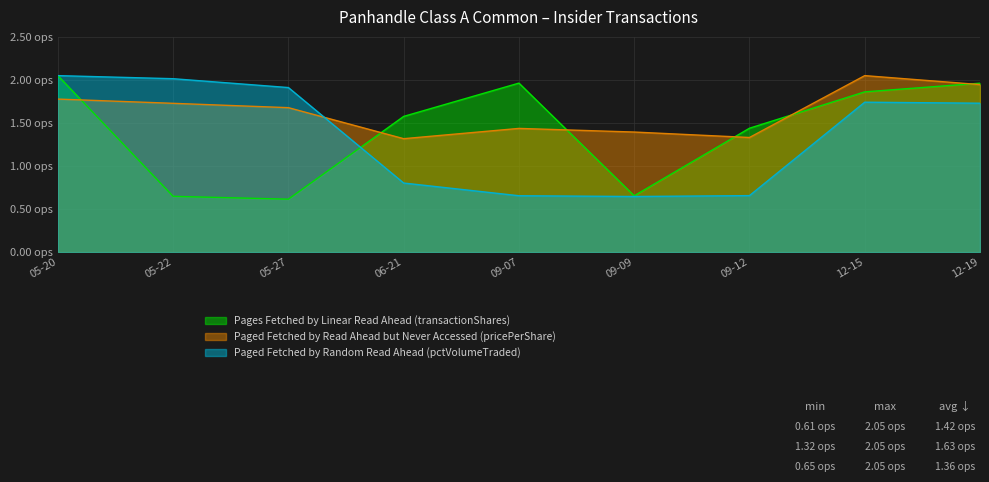

Where is transactionShares nearest to the value 1?

09-09